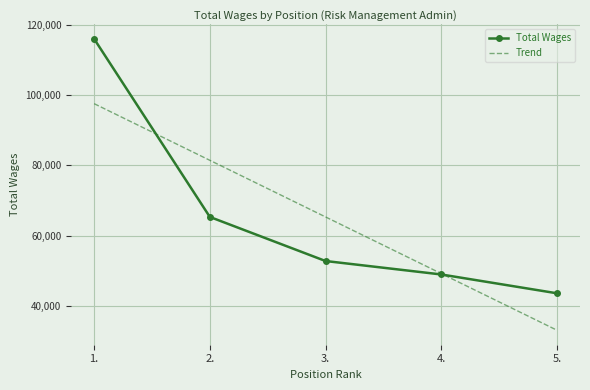

Is the value of Total Wages at 3. greater than the value of Trend at 1.?

No